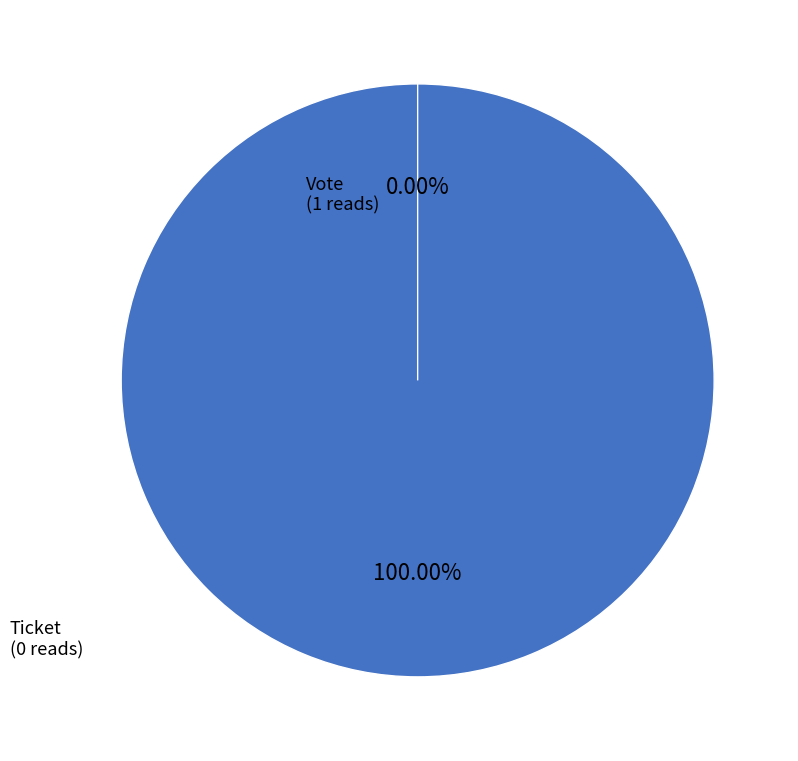

To the nearest percent, what is the difference between the largest and smallest slice percentages?

100%